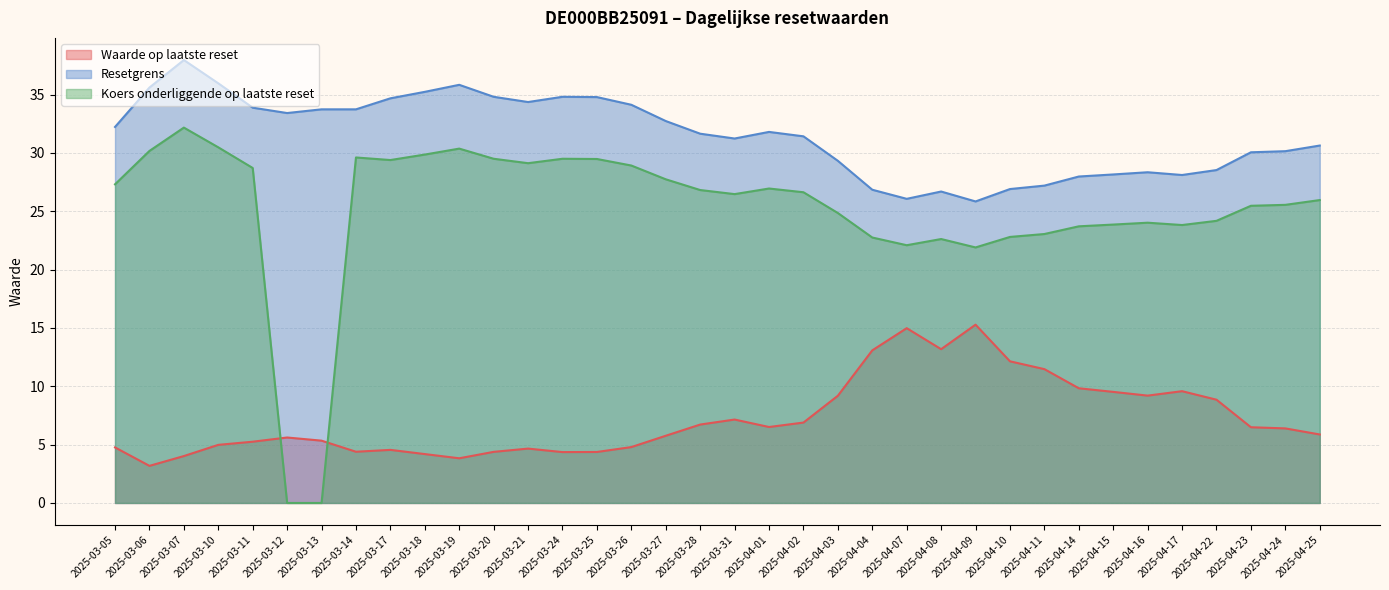

The value of Resetgrens at 2025-03-12 is 19.4. True or false?

False